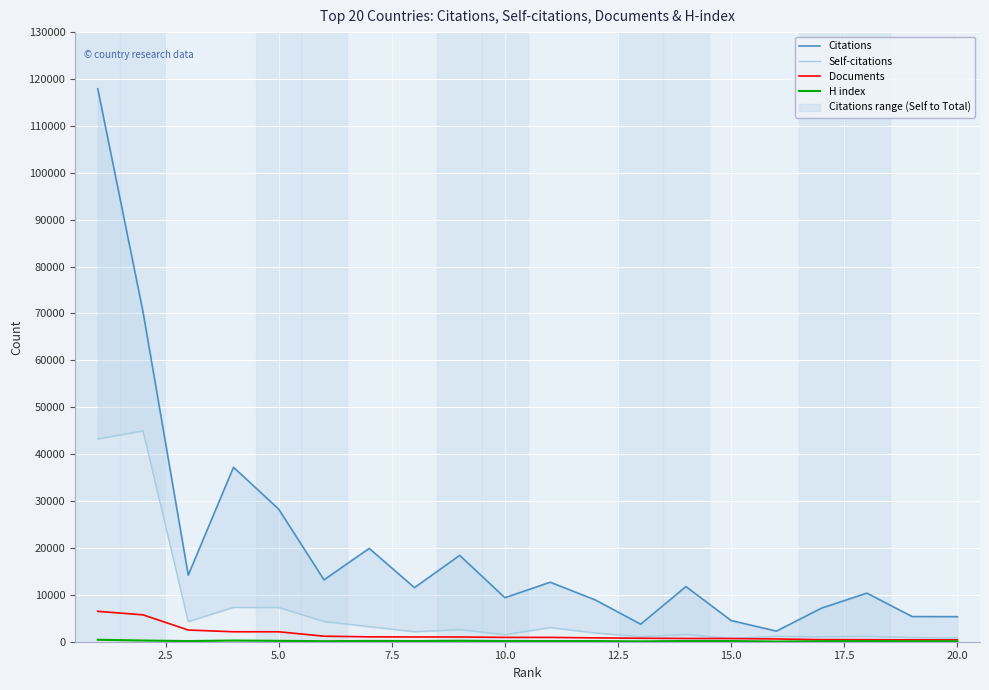

What is the maximum value shown in the chart?

117915